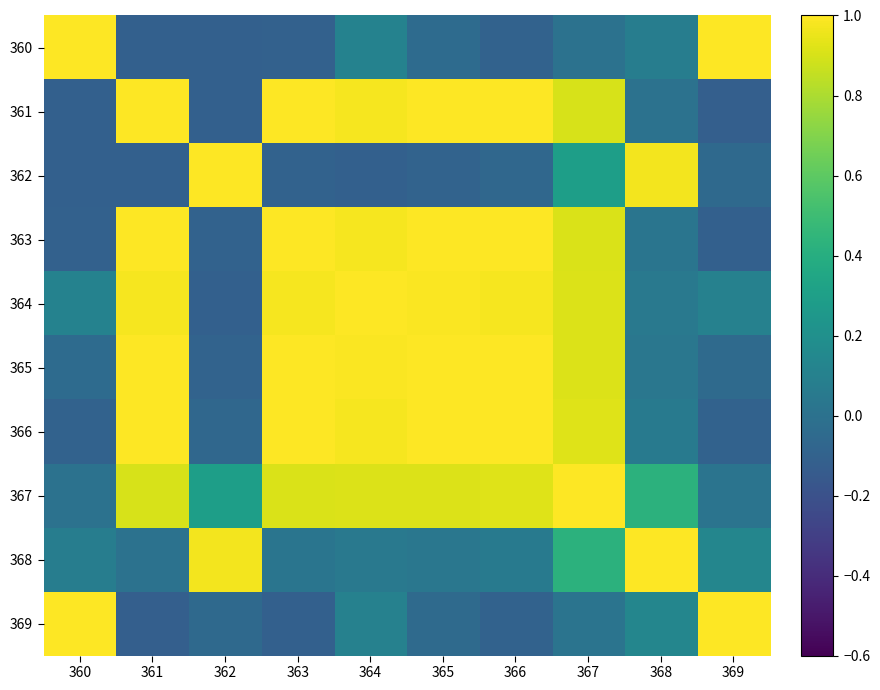

Which has a higher value, 368 or 361?

368